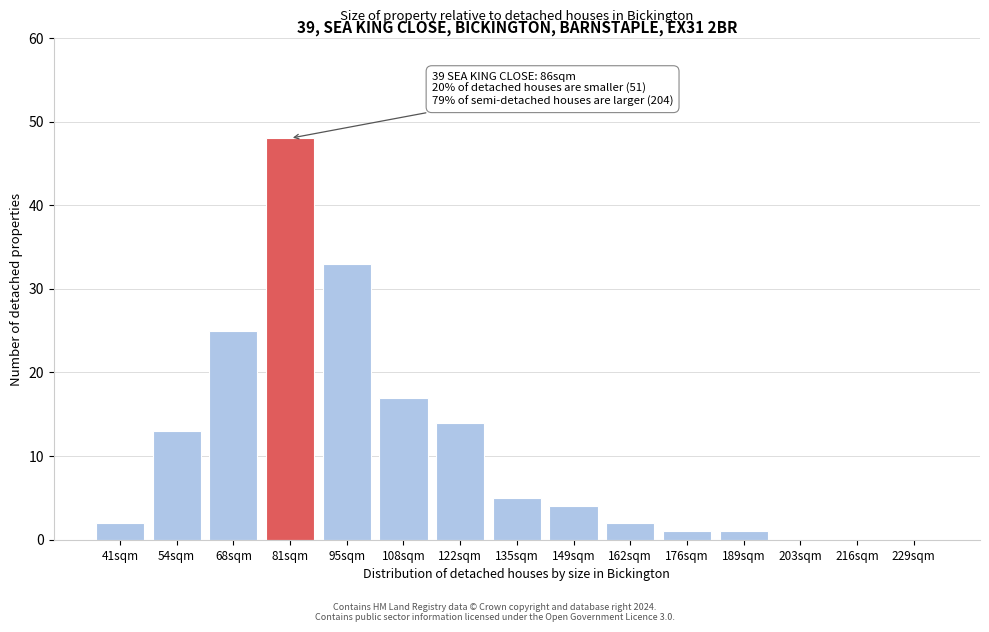

Reading left to right, what are all the values shown in this chart?

41sqm=2	54sqm=13	68sqm=25	81sqm=48	95sqm=33	108sqm=17	122sqm=14	135sqm=5	149sqm=4	162sqm=2	176sqm=1	189sqm=1	203sqm=0	216sqm=0	229sqm=0